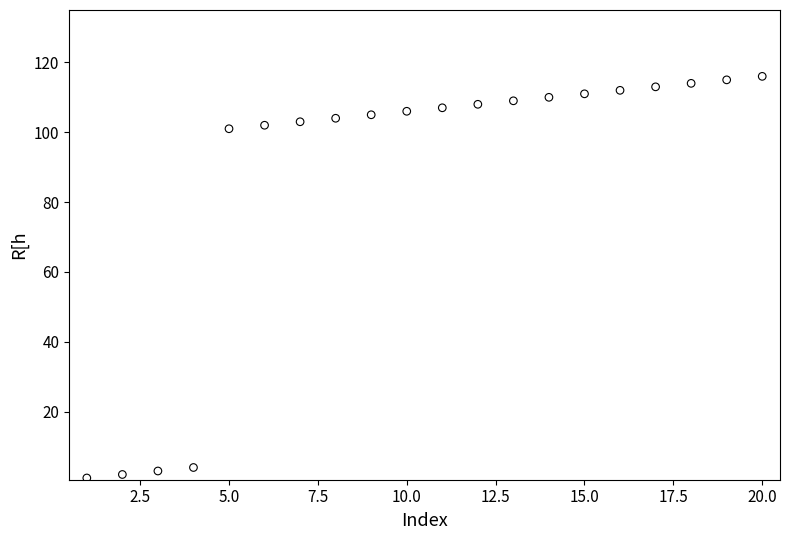

What is the range of Y values (max minus min)?

115